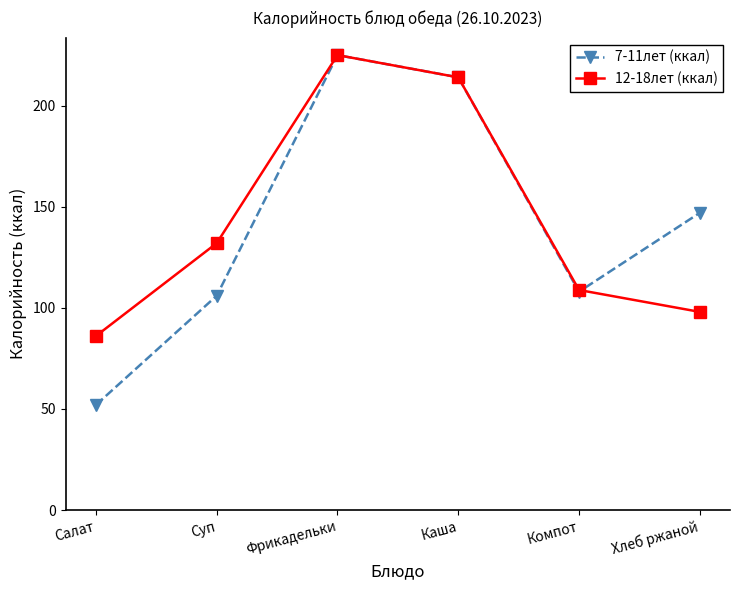

Reading left to right, list all the values displayed in this chart.

7-11лет (ккал): 52.0	106.0	225.0	214.0	108.0	147.0
12-18лет (ккал): 86.1	132.0	225.0	214.0	108.8	98.0